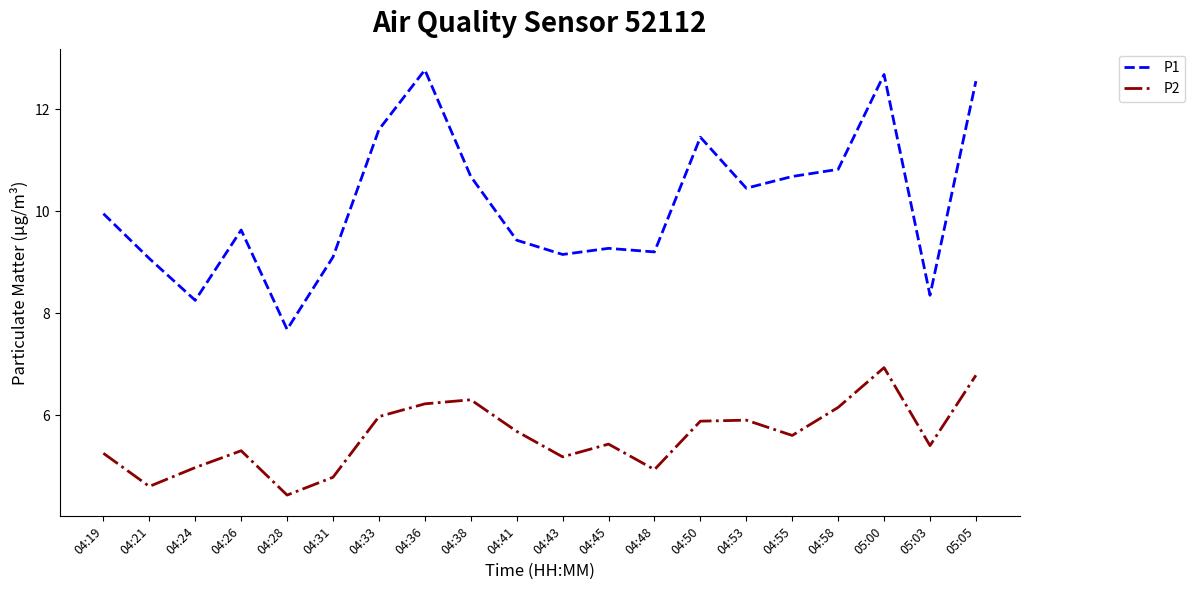

What is the total value across all series at 05:05?

19.3